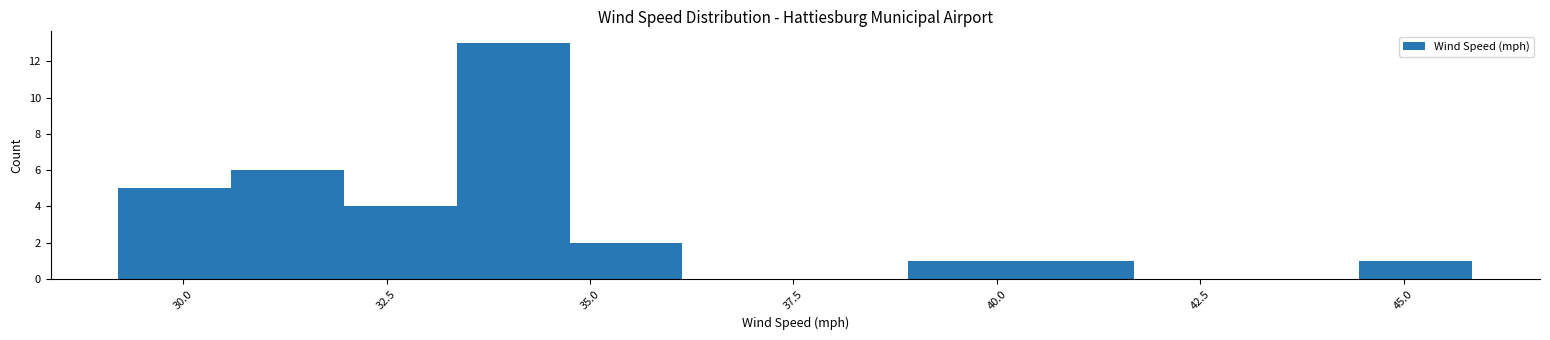

Read against the x-axis, roughly where is the centre of the tallest bar?

34.0